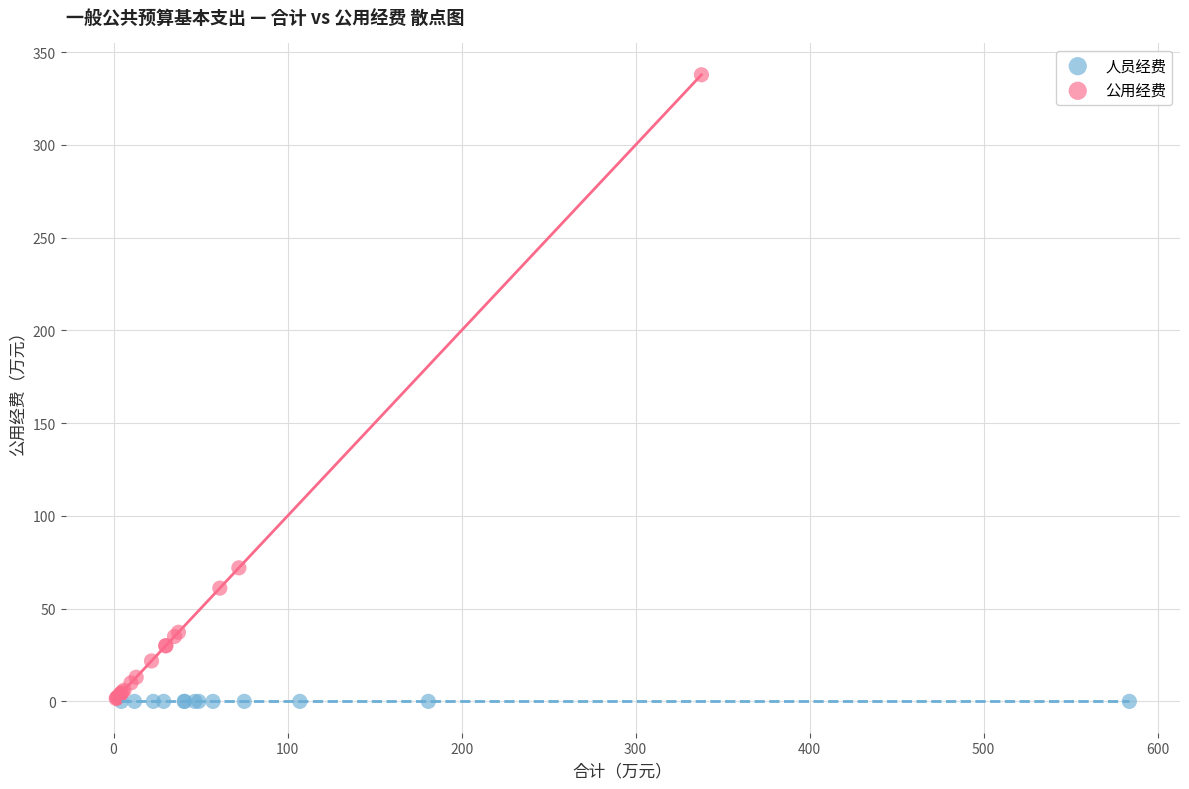

Which series contains the highest Y value?

公用经费